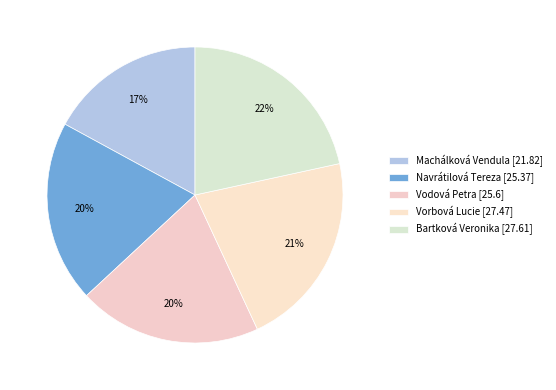

How many segments does this pie chart have?

5